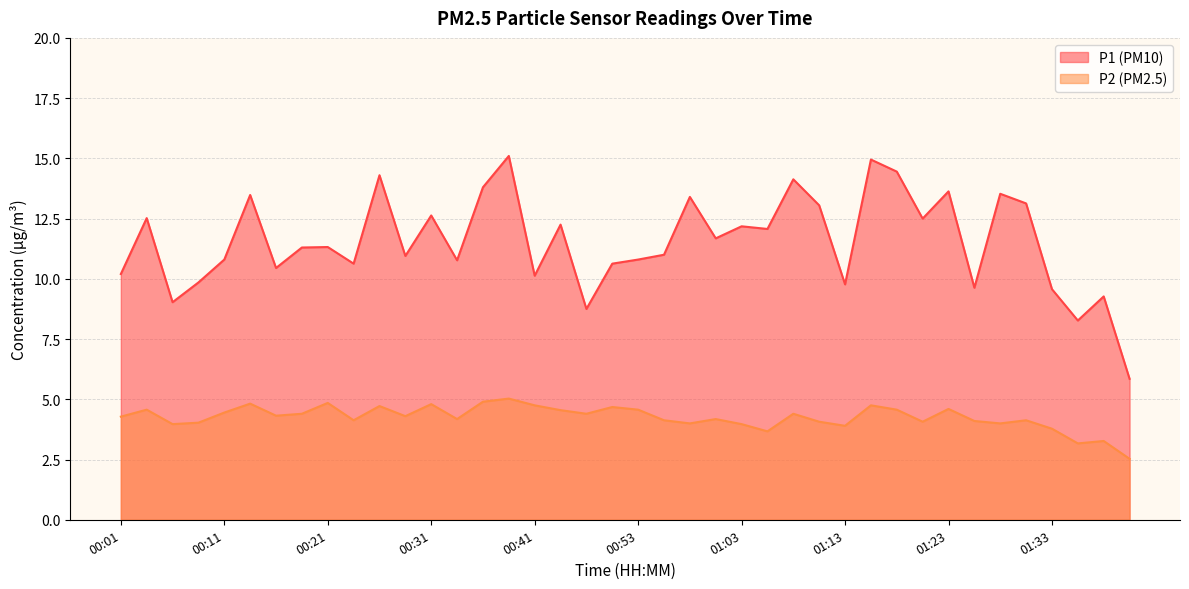

What position from the right is 01:15?

11